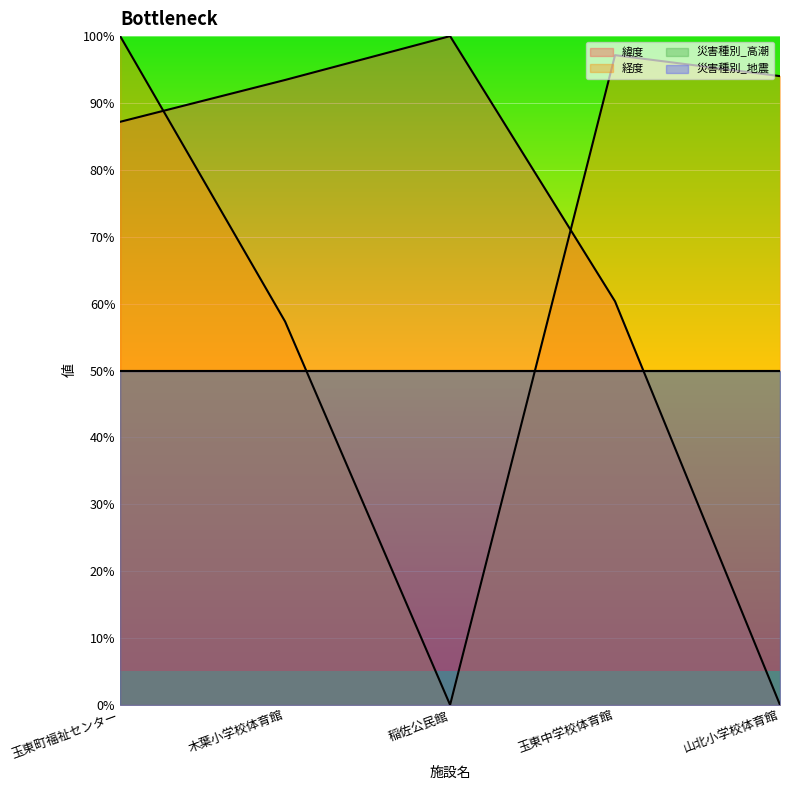

True or false: 経度 and 緯度 cross at least once.

True